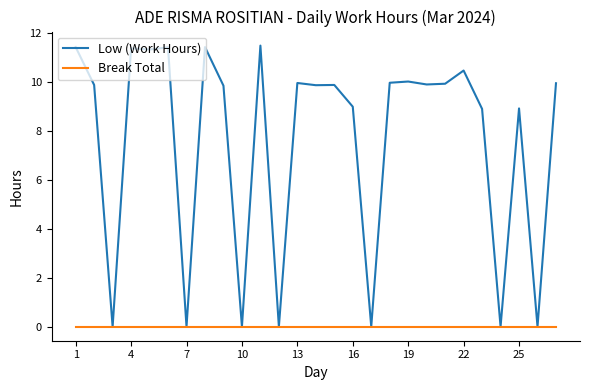

What are all the series names shown in the legend?

Low (Work Hours), Break Total